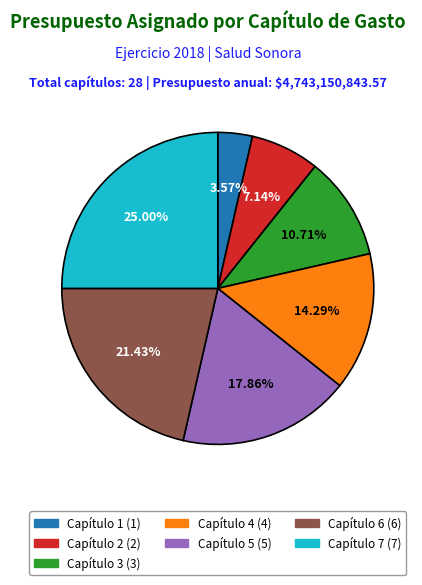

Which category has the biggest portion of the pie?

Capítulo 7